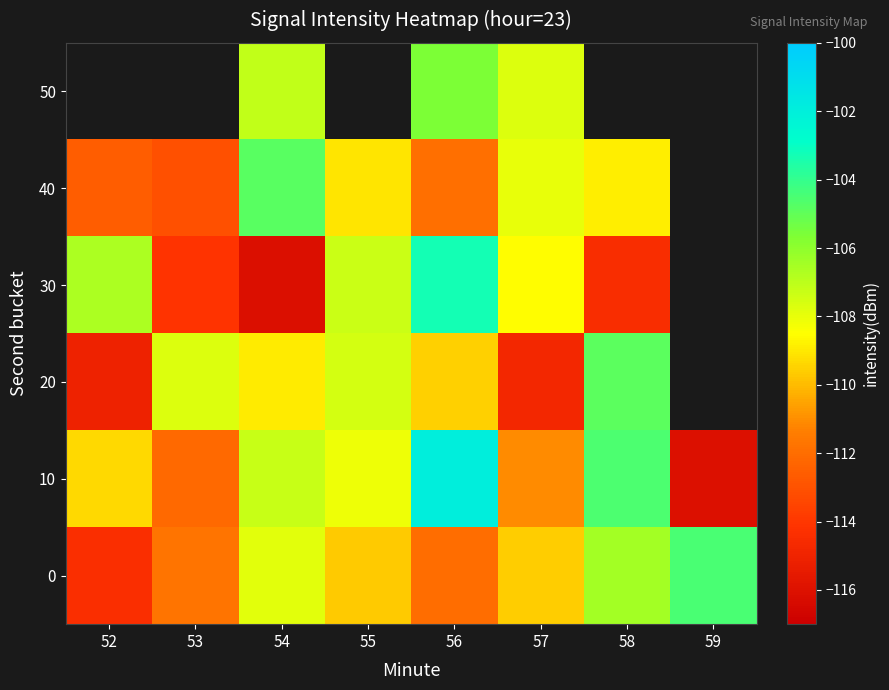

Is it true that 0 equals -24.2 at 52?

False